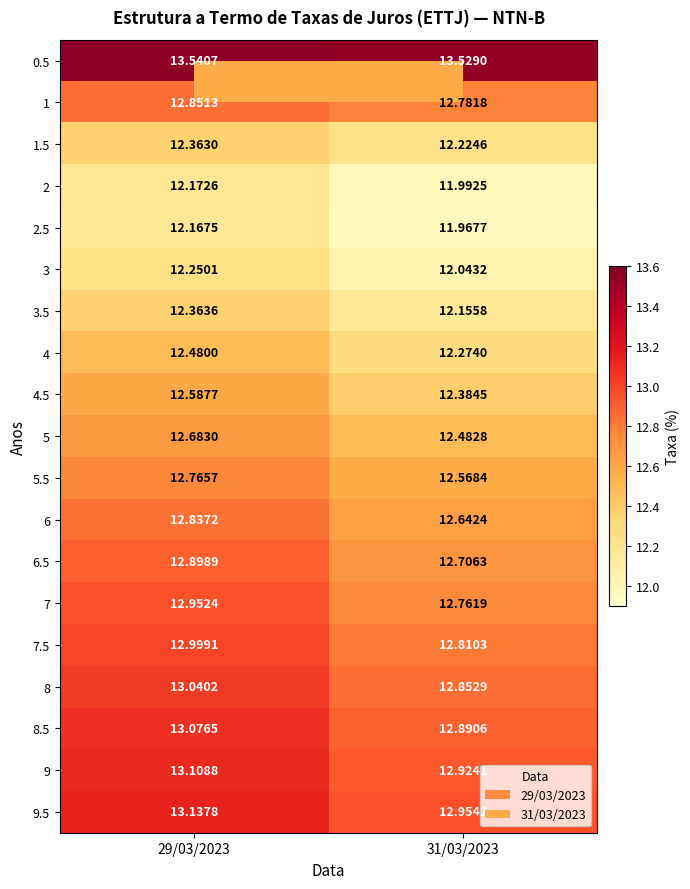

Which series changed the most between 29/03/2023 and 31/03/2023?

3.5